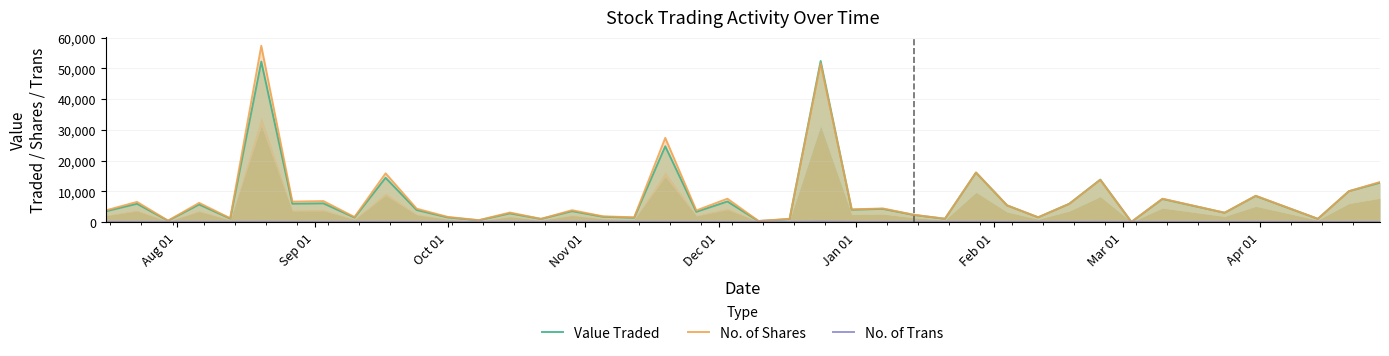

Rank the series by their maximum value, from highest to lowest.

No. of Shares, Value Traded, No. of Trans